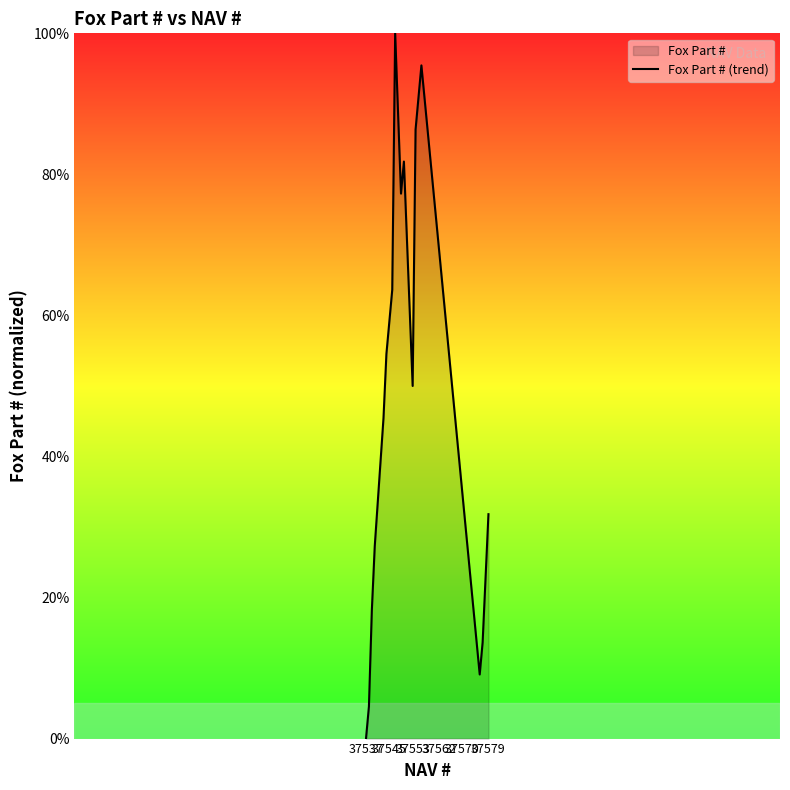

Count the number of data series in this chart.

1